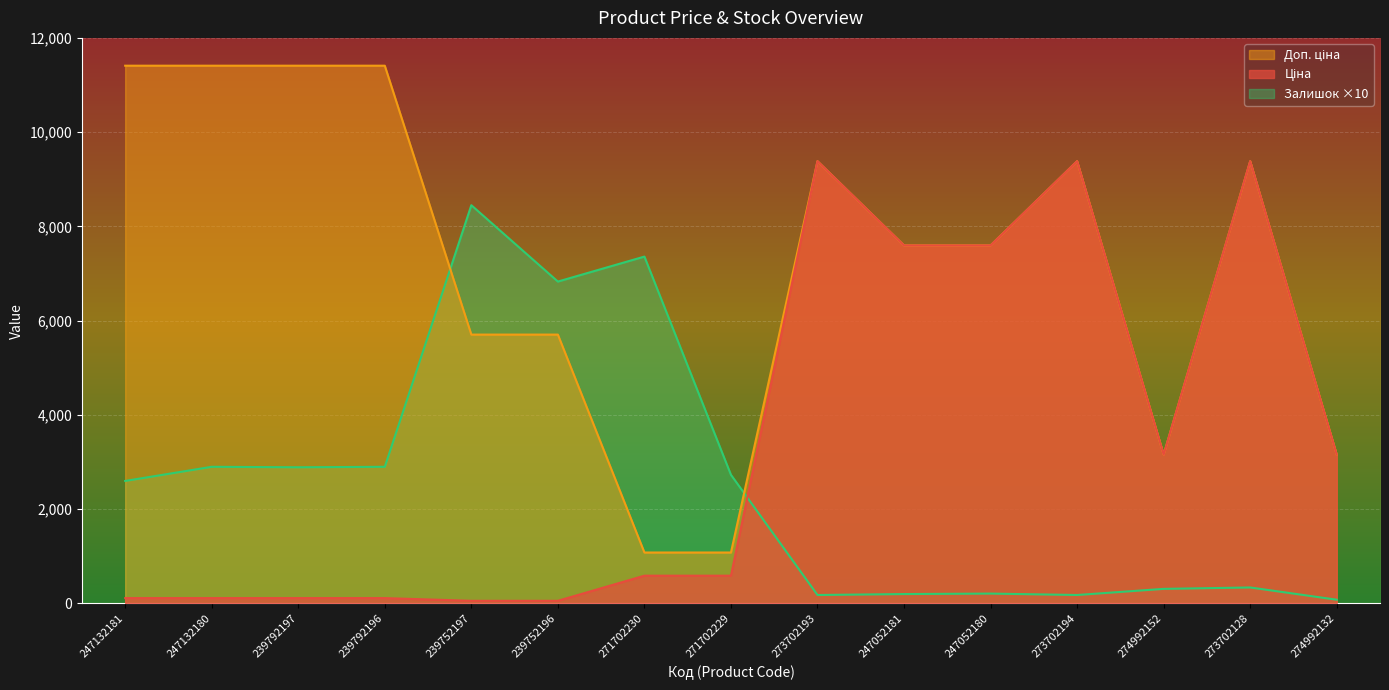

List the series in order of their peak value, highest first.

Доп. ціна, Ціна, Залишок